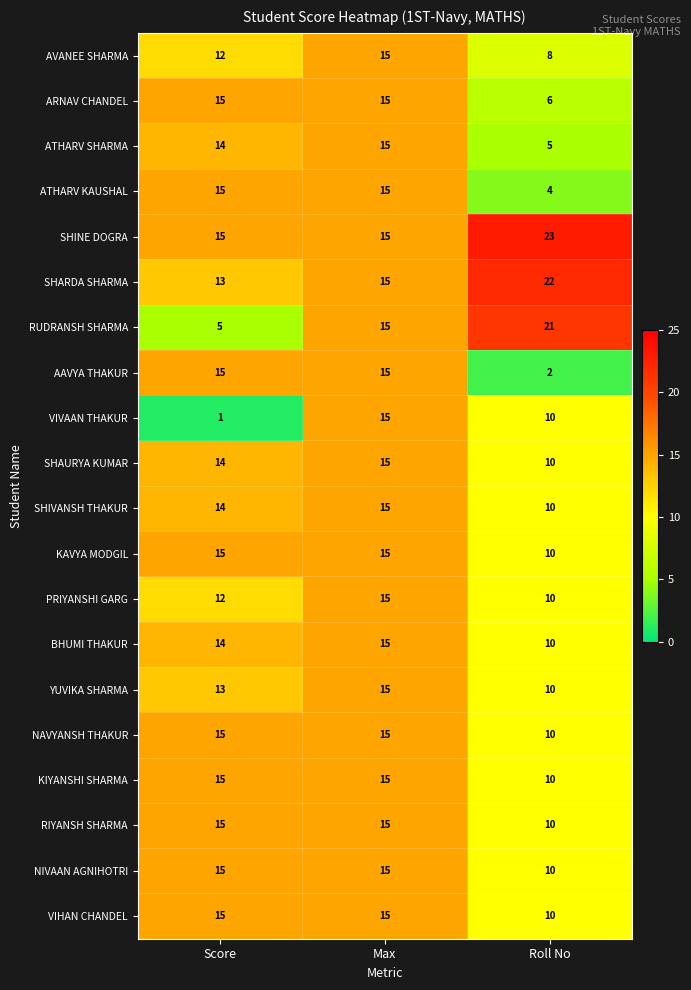

What is the approximate value of SHAURYA KUMAR at Max?

15